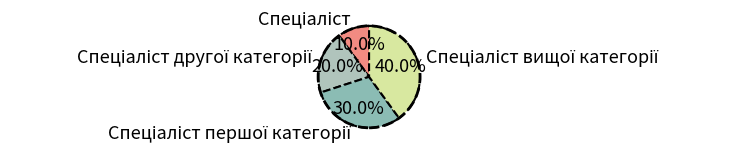

Is there a majority slice in this chart?

No